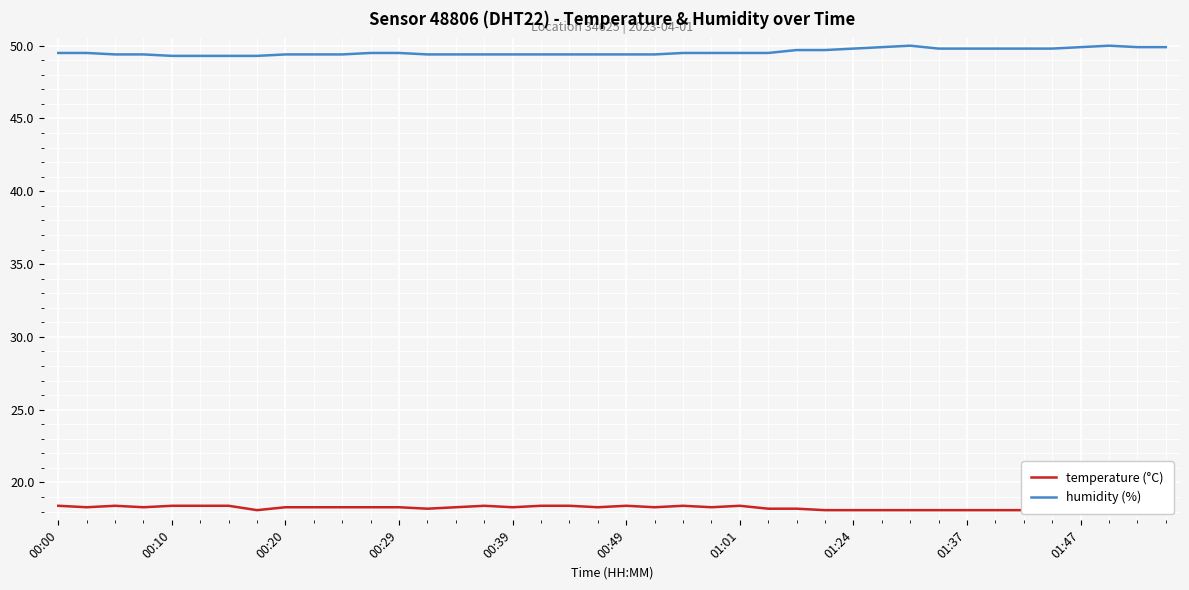

True or false: humidity (%) has a value of 27.2 at 01:01.

False